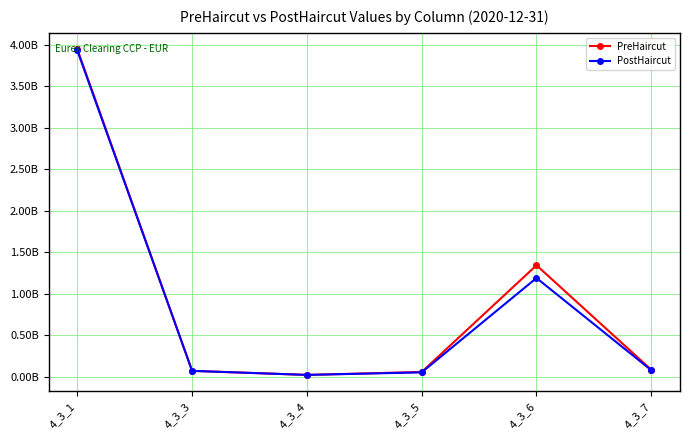

Which category has the highest value in the PreHaircut series?

4_3_1